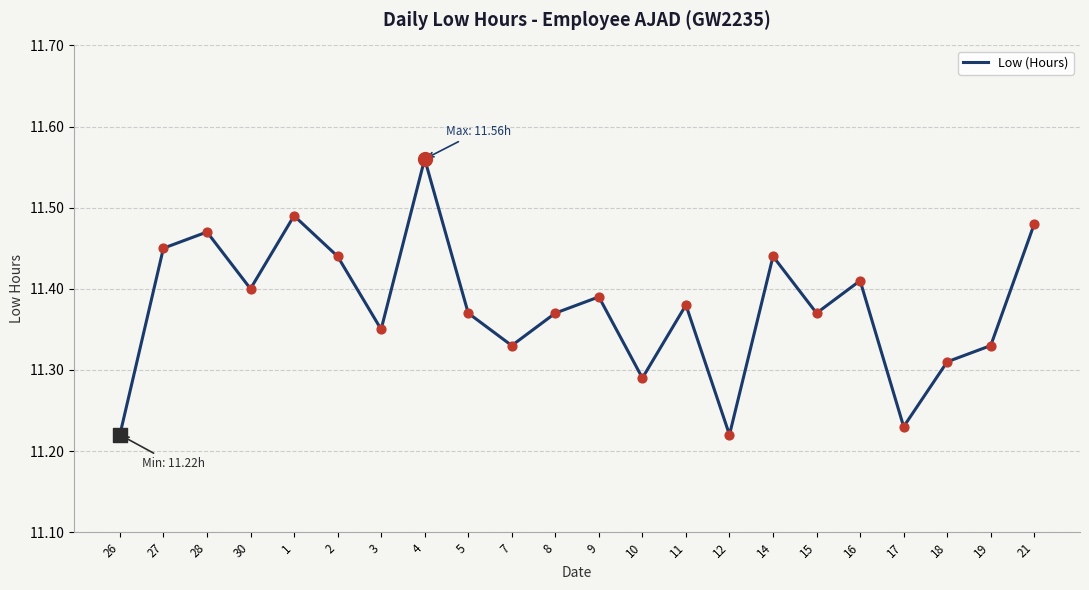

What is the change in value from 2 to 8?

-0.1